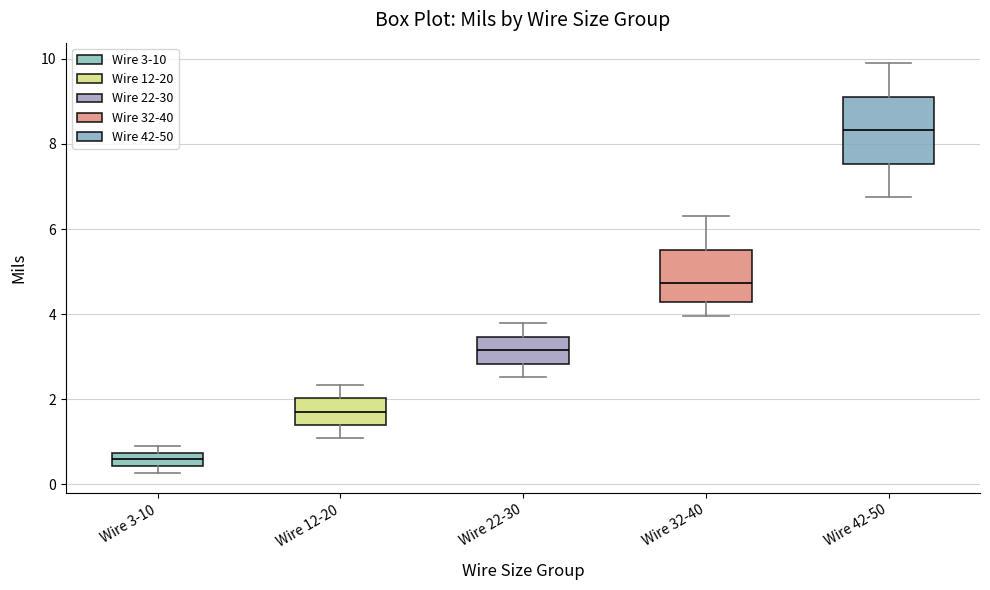

Reading left to right, transcribe this box plot: for each box, give where its median line is, the range the box spans, and where its two whiskers end, as read against the y-axis. The values are not printed on the chart, so give them approximately, as read against the axis.

Wire 3-10: median 0.6, box 0.4 to 0.8, whiskers 0.2 to 1.0
Wire 12-20: median 1.8, box 1.4 to 2.0, whiskers 1.0 to 2.4
Wire 22-30: median 3.2, box 2.8 to 3.4, whiskers 2.6 to 3.8
Wire 32-40: median 4.8, box 4.2 to 5.6, whiskers 4.0 to 6.4
Wire 42-50: median 8.4, box 7.6 to 9.2, whiskers 6.8 to 10.0